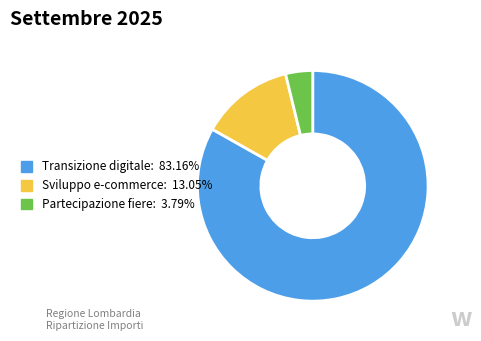

Does any single category account for the majority?

Yes